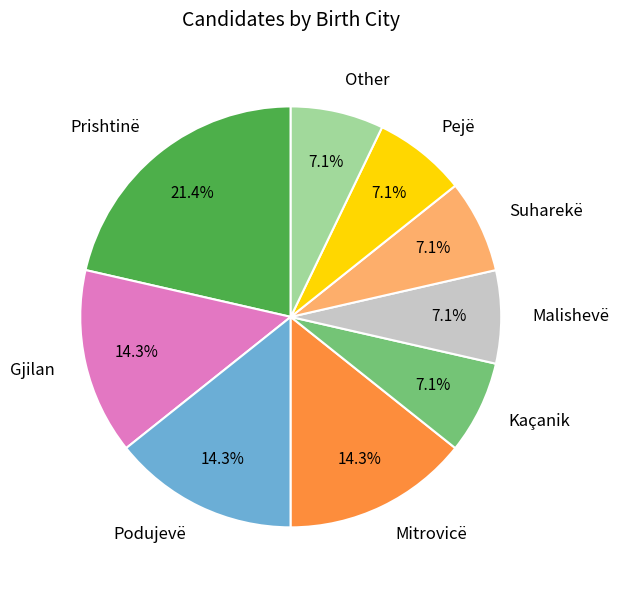

How many slices are in this pie chart?

9